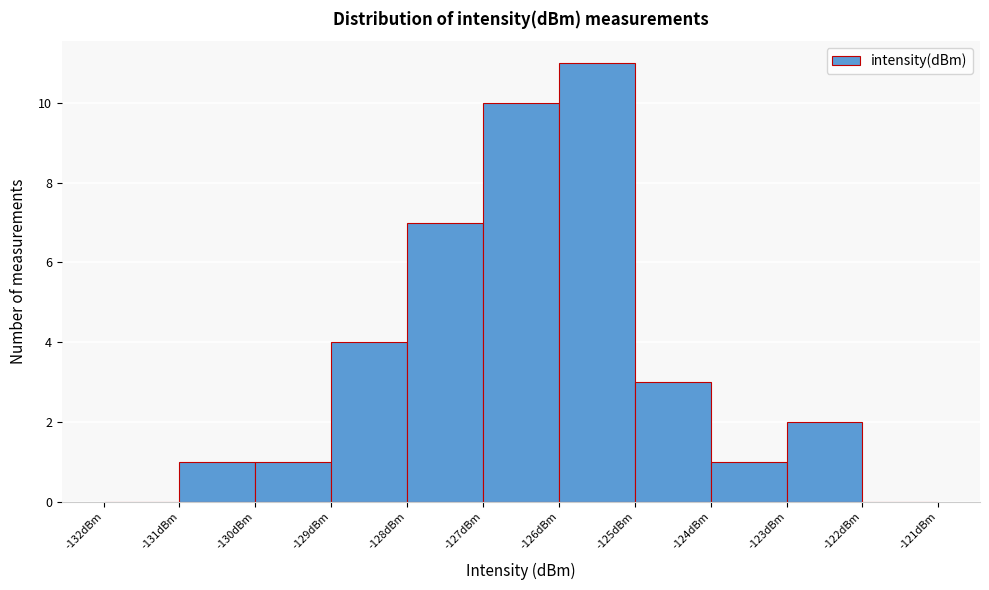

Over which range of the x-axis is the bar tallest?

-126 to -125